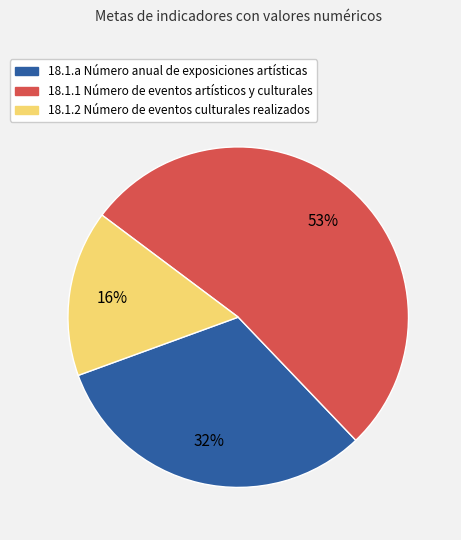

What is the largest slice in the pie chart?

18.1.1 Número de eventos artísticos